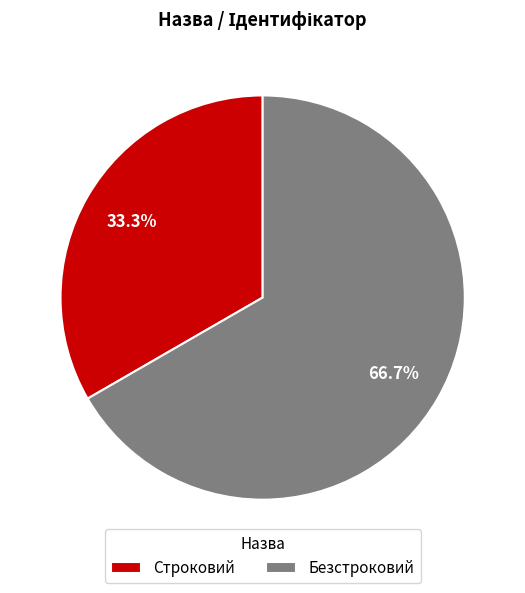

To the nearest percent, what is the average slice percentage?

50%